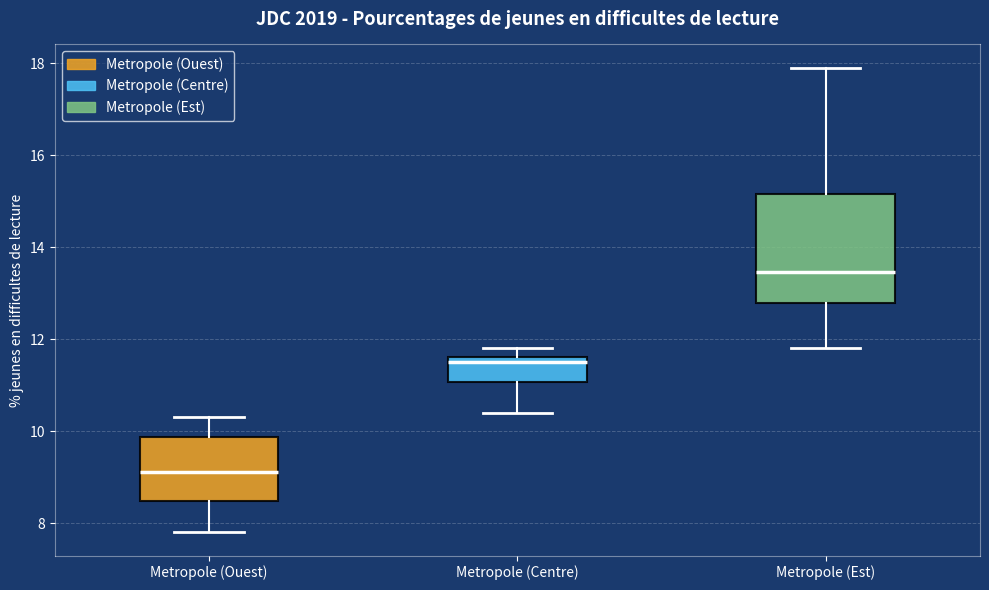

Which box is the tallest, from its lower edge to its upper edge?

Metropole (Est)